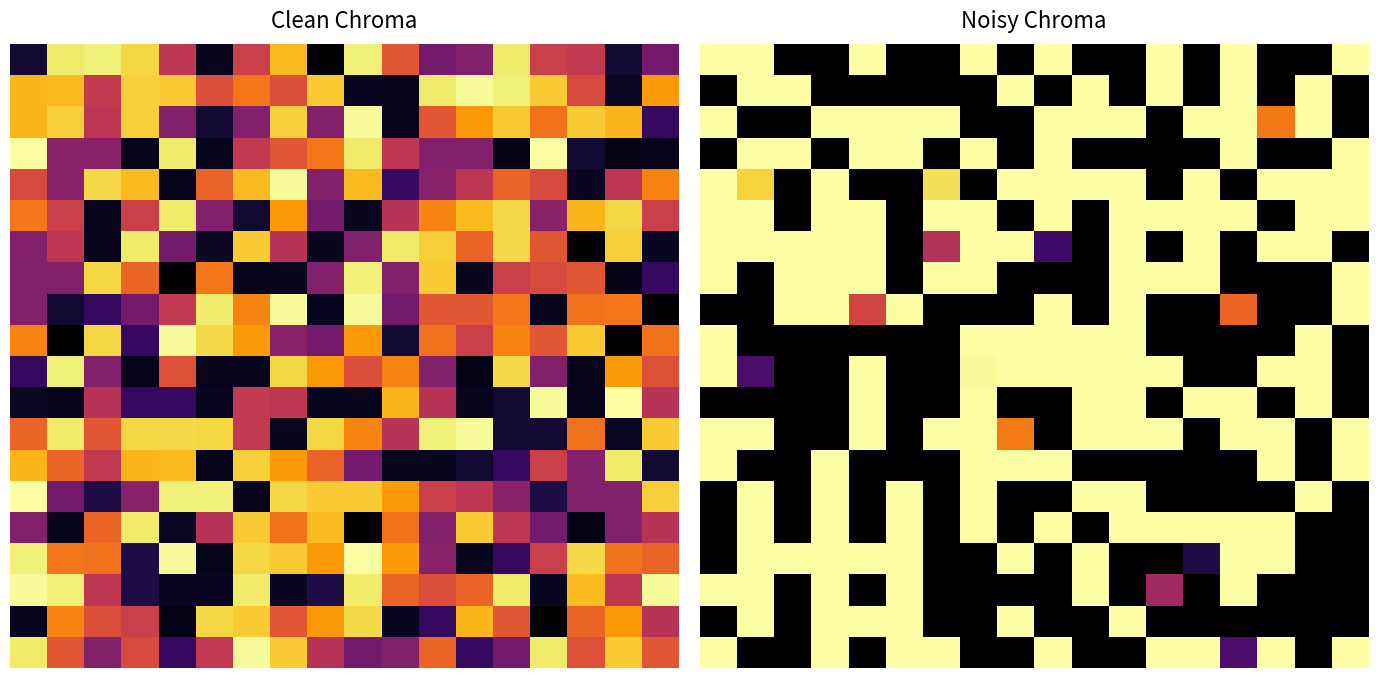

The row_0 series shows 1908438.5 at 13. True or false?

False